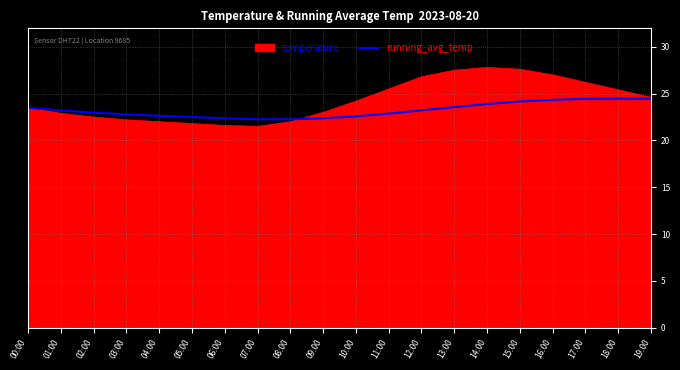

What is the highest value of the running_avg_temp series?

24.5